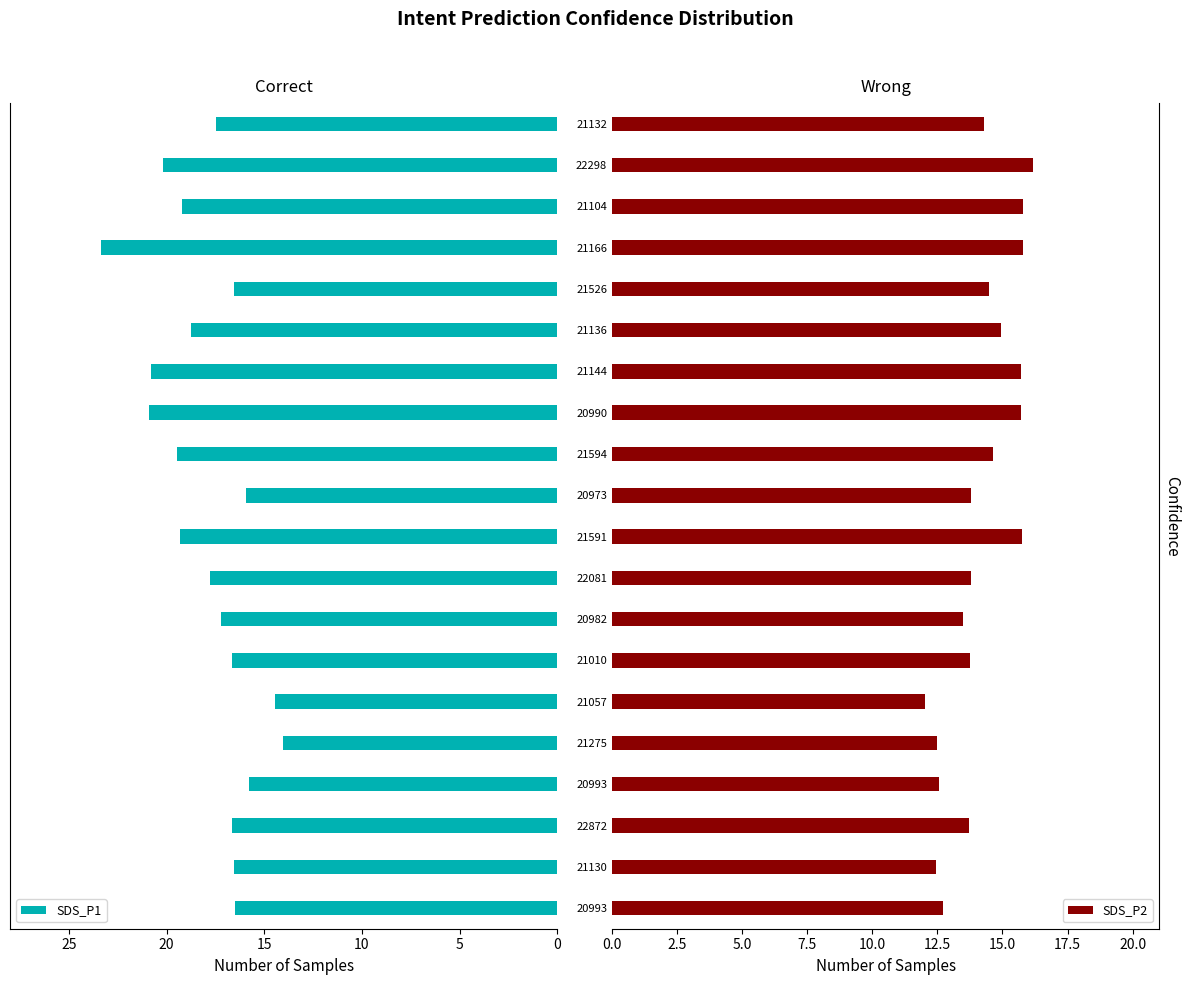

What is the average value of the SDS_P1 series?

17.9